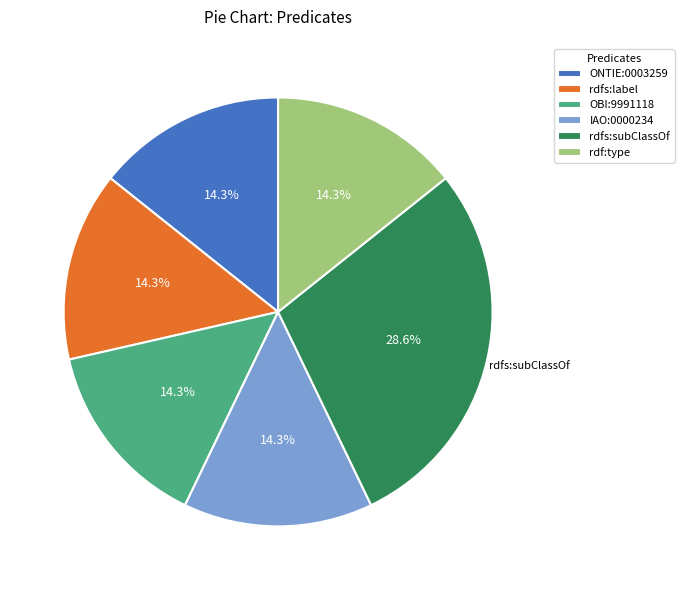

To the nearest percent, what portion does rdfs:label represent?

14%